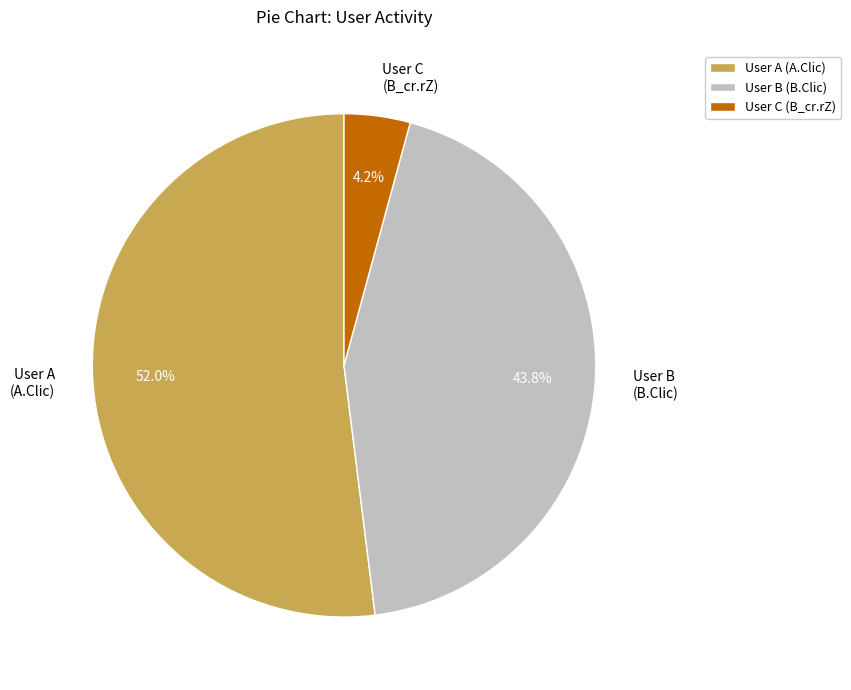

Approximately how many times larger is the value at User A (A.Clic) compared to User B (B.Clic)?

1.2